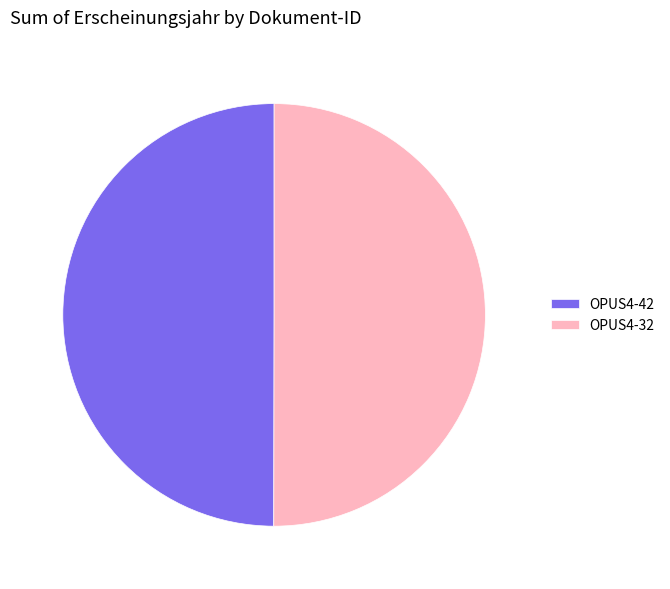

The OPUS4-32 slice represents 35% of the pie. True or false?

False